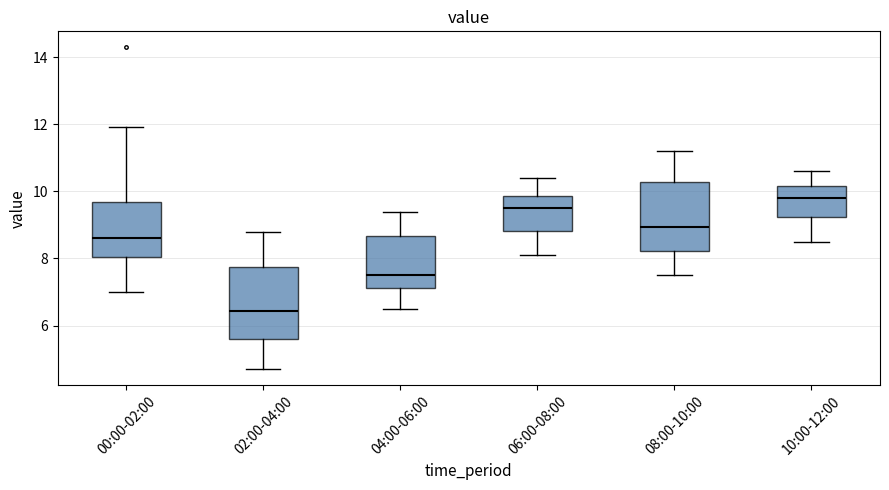

Which box's median line is the highest?

10:00-12:00